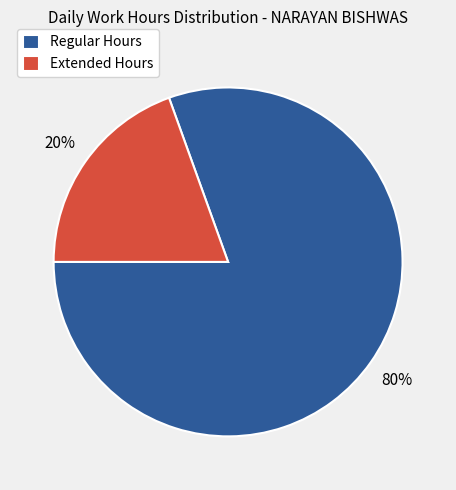

To the nearest percent, what percentage of the pie is Extended Hours?

20%